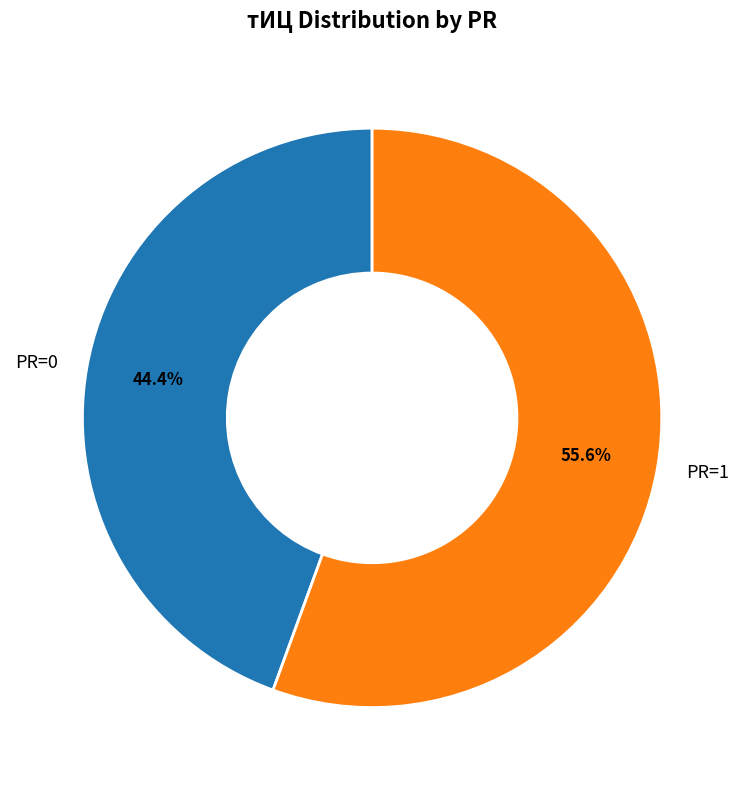

How many segments does this pie chart have?

2